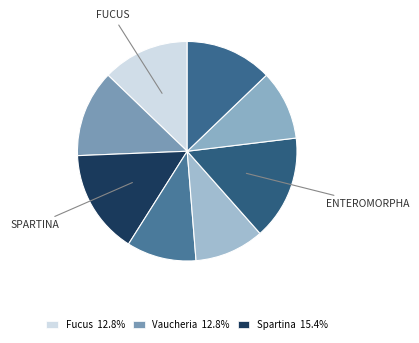

How many segments does this pie chart have?

8